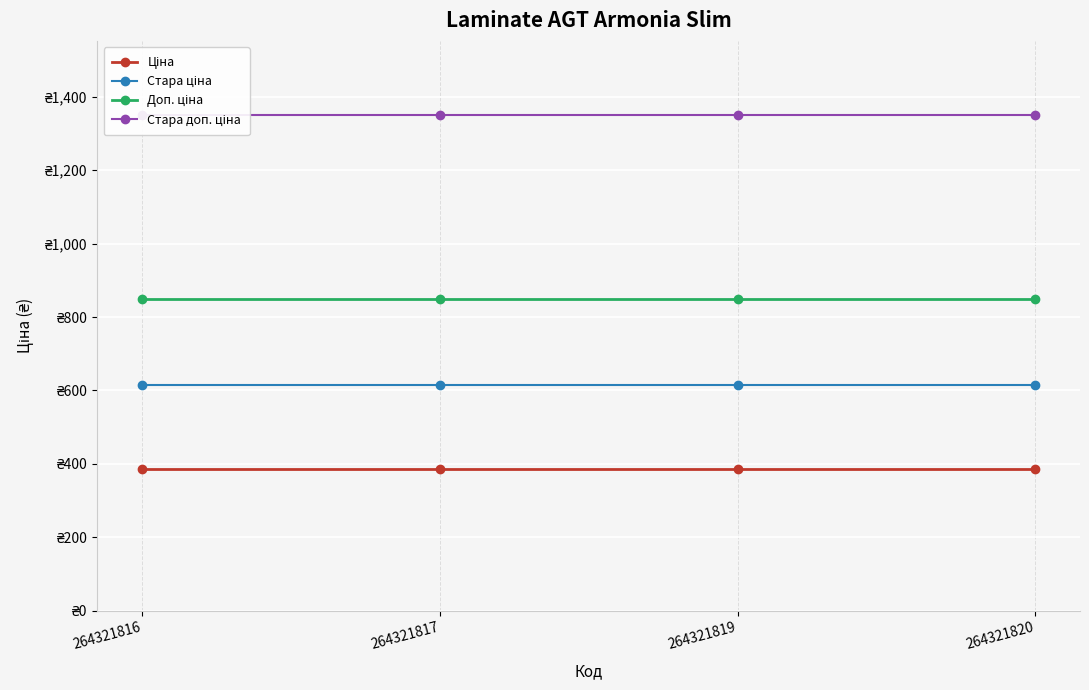

The Стара ціна series shows 615.1 at 264321820. True or false?

True